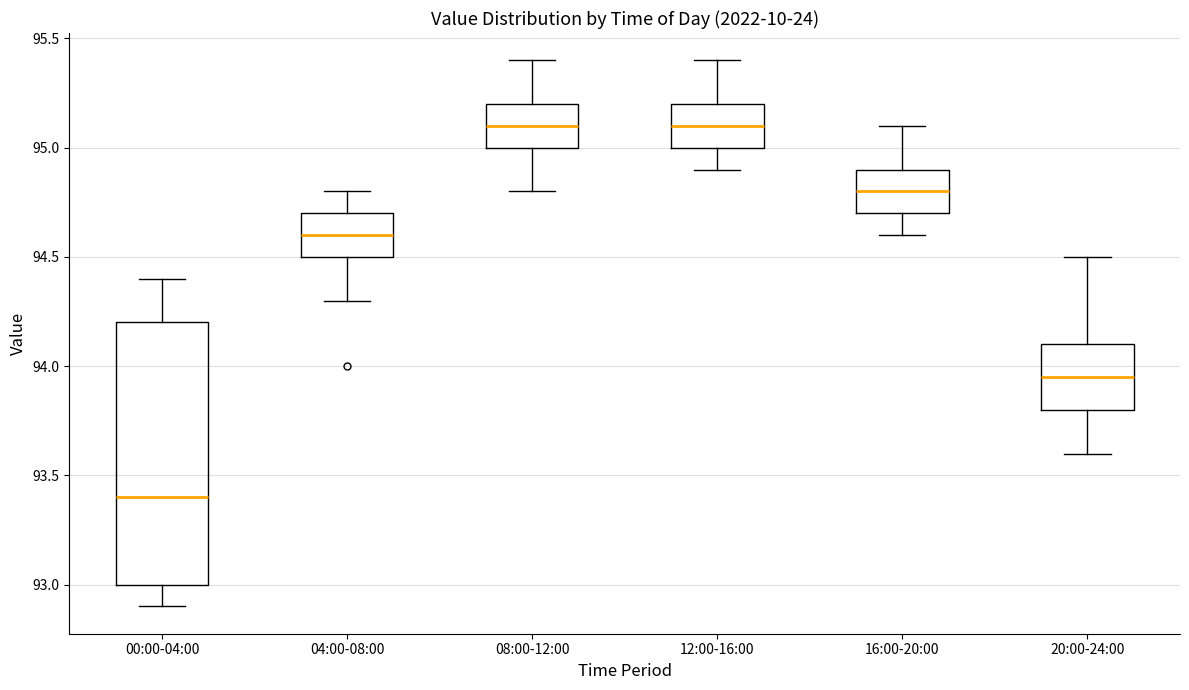

Where does the median line of the box for 04:00-08:00 sit on the y-axis? The values are not printed on the chart, so give them approximately, as read against the axis.

94.60